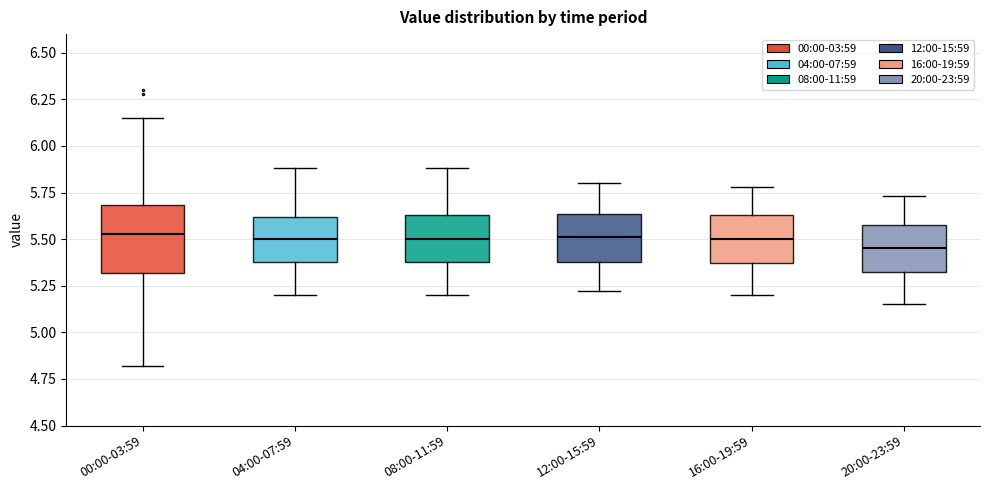

Reading left to right, transcribe this box plot: for each box, give where its median line is, the range the box spans, and where its two whiskers end, as read against the y-axis. The values are not printed on the chart, so give them approximately, as read against the axis.

00:00-03:59: median 5.55, box 5.30 to 5.70, whiskers 4.80 to 6.15
04:00-07:59: median 5.50, box 5.40 to 5.60, whiskers 5.20 to 5.90
08:00-11:59: median 5.50, box 5.40 to 5.65, whiskers 5.20 to 5.90
12:00-15:59: median 5.50, box 5.40 to 5.65, whiskers 5.20 to 5.80
16:00-19:59: median 5.50, box 5.35 to 5.65, whiskers 5.20 to 5.80
20:00-23:59: median 5.45, box 5.30 to 5.60, whiskers 5.15 to 5.75